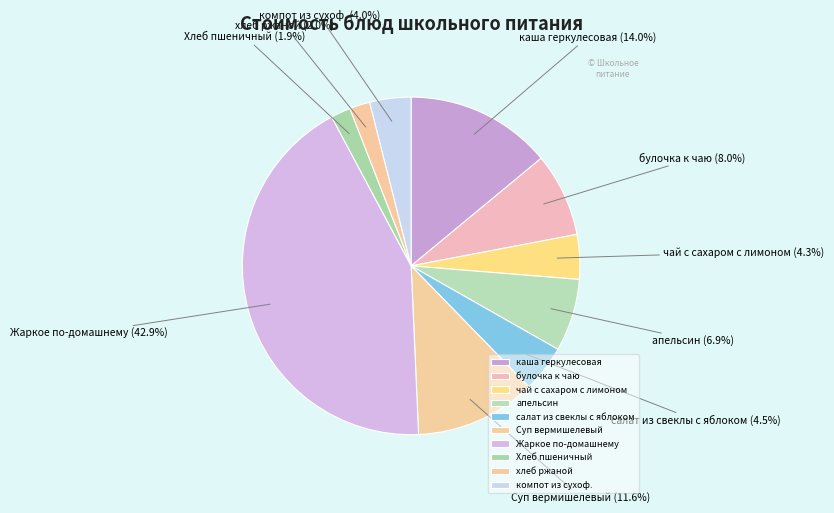

Combined, what portion of the pie is Жаркое по-домашнему and чай с сахаром с лимоном?

47.2%